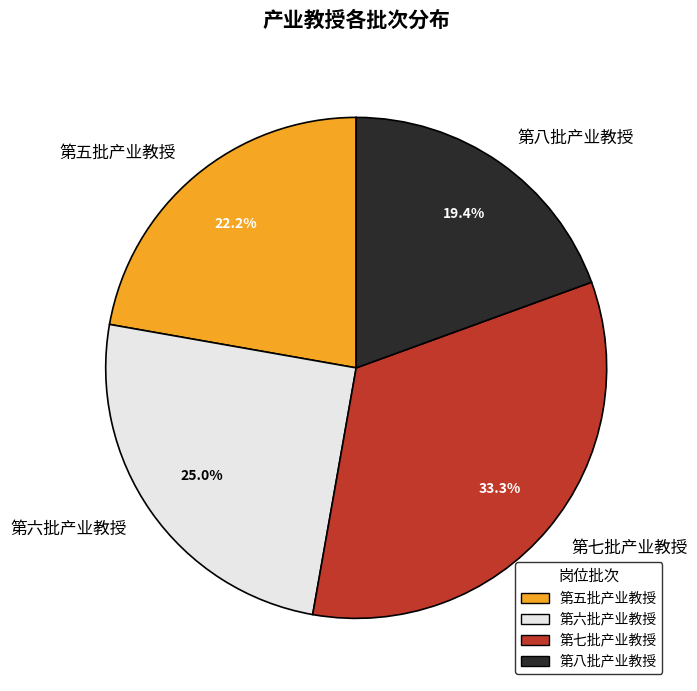

Approximately how many times larger is the value at 第六批产业教授 compared to 第八批产业教授?

1.3